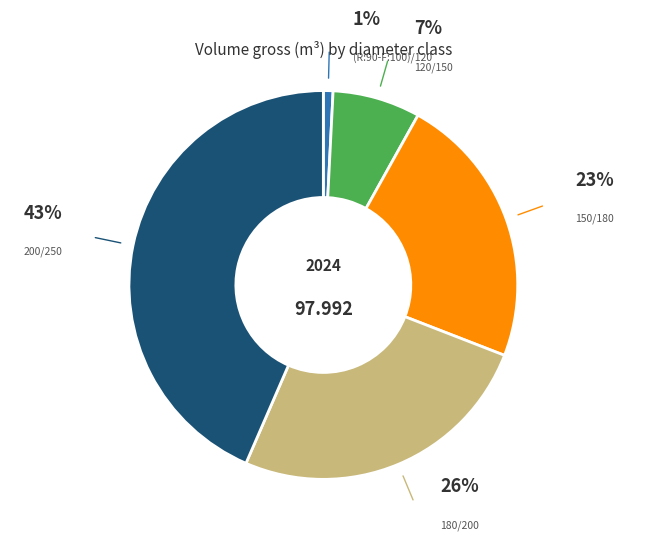

What is the largest slice in the pie chart?

200/250